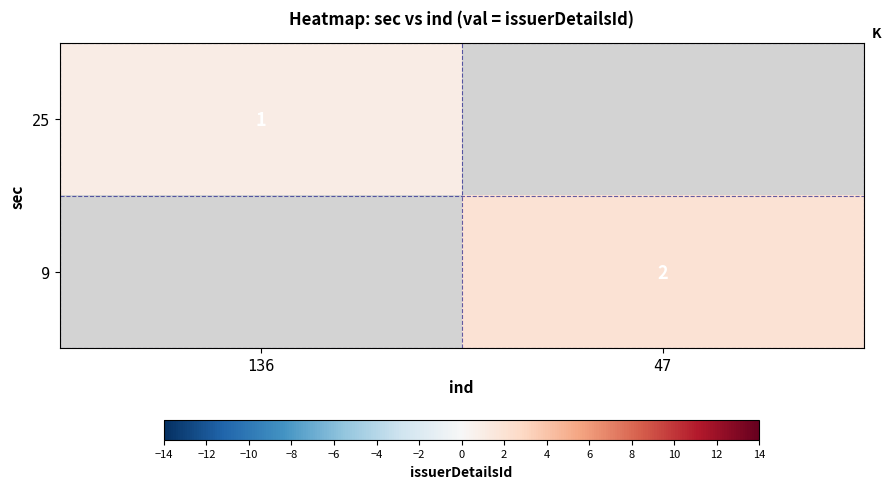

True or false: 9 has a value of 2 at 47.

True